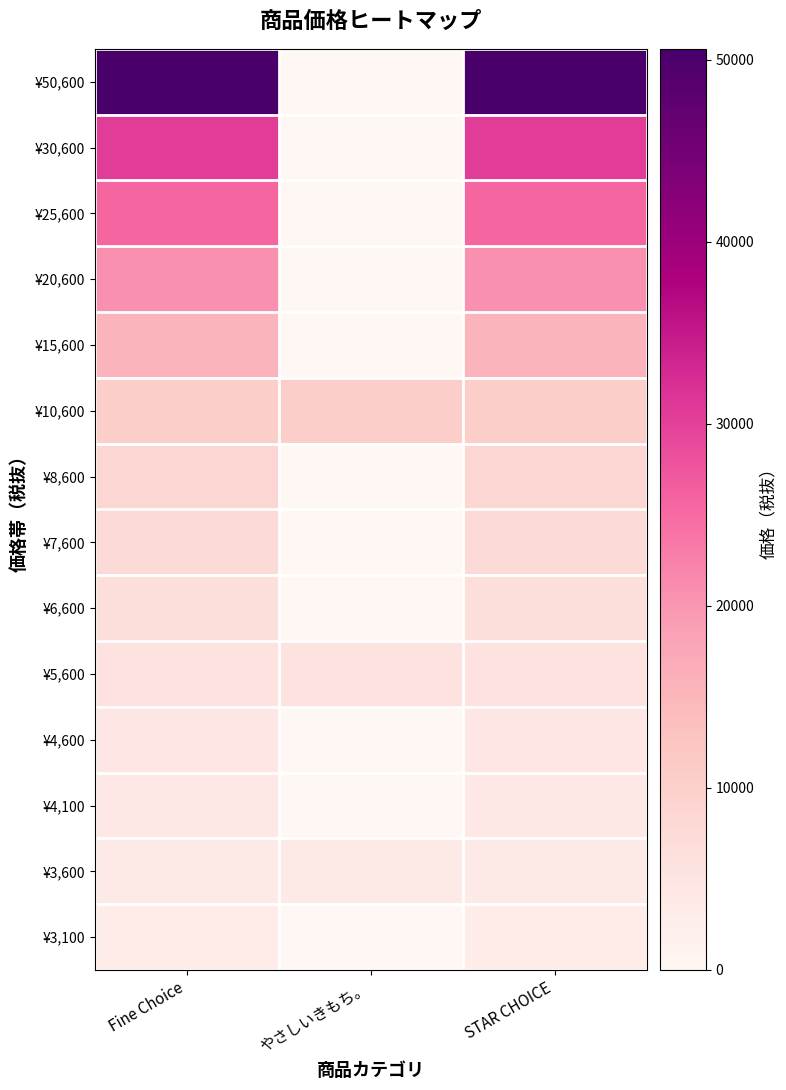

Which label corresponds to the largest value in the chart?

Fine Choice